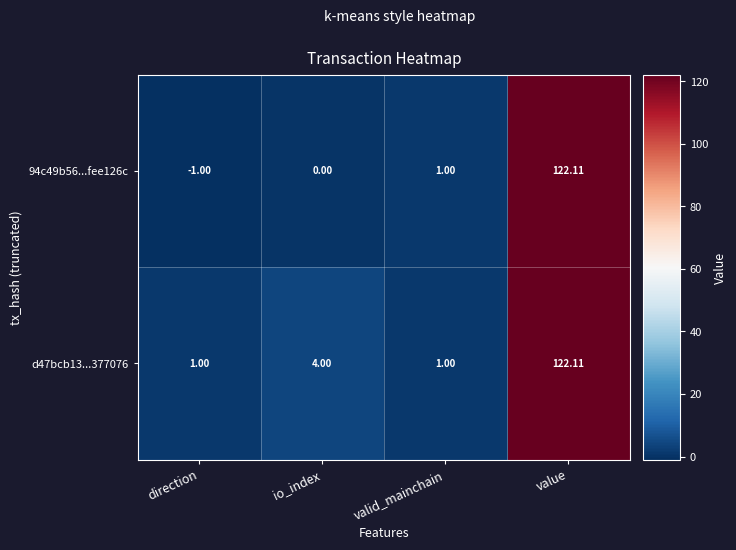

Where is d47bcb13...377076 nearest to the value 61?

io_index